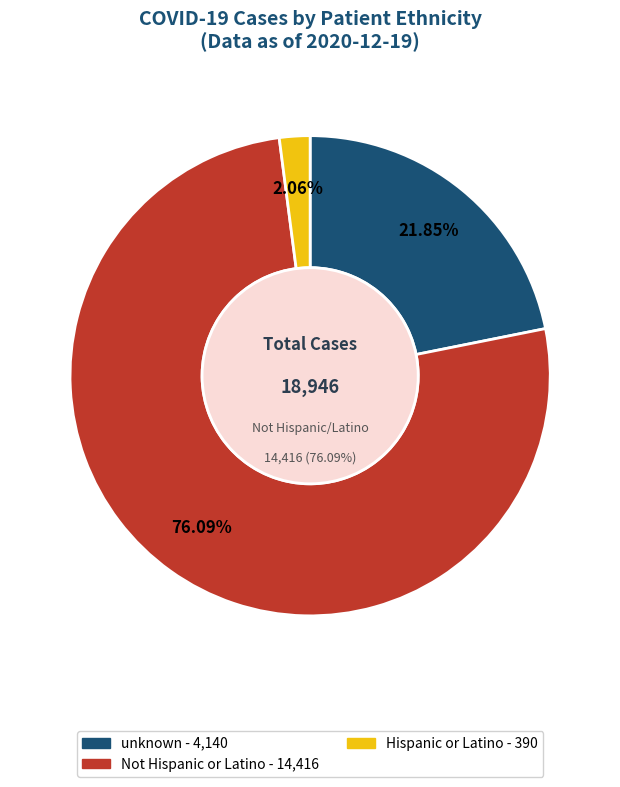

What percentage is the Not Hispanic or Latino slice, to the nearest percent?

76%